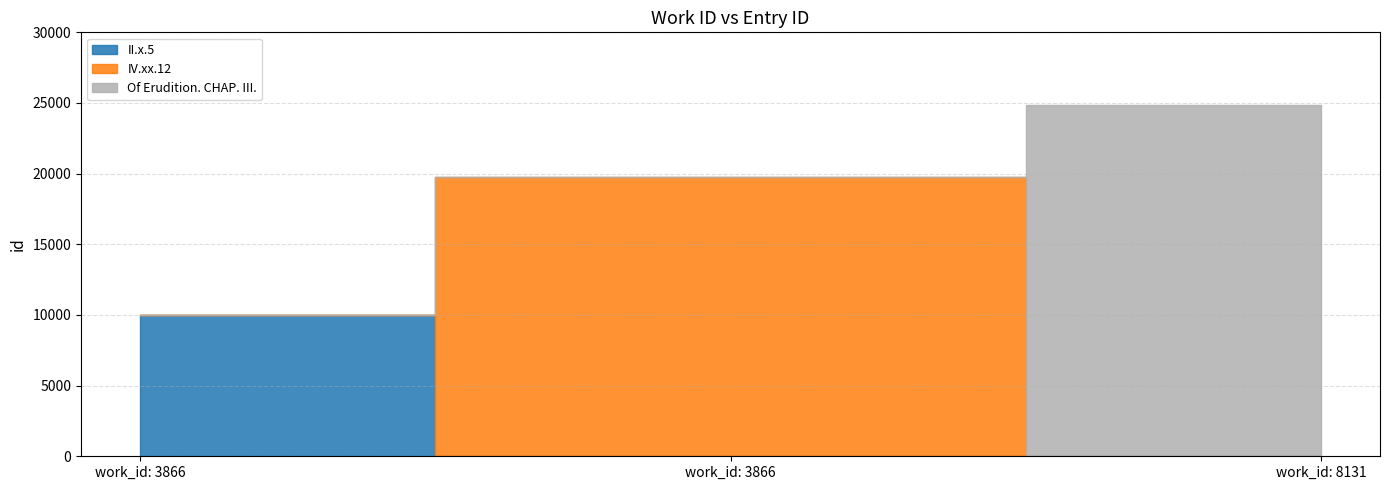

Count the values in the range 9966 to 24865.

3